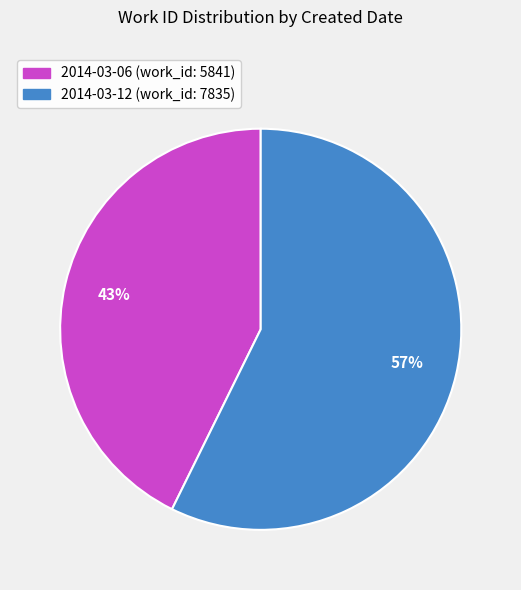

What is the majority slice?

2014-03-12